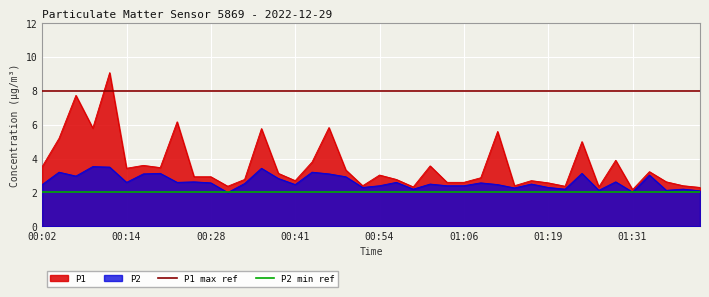

What is the minimum value for P2?

2.0